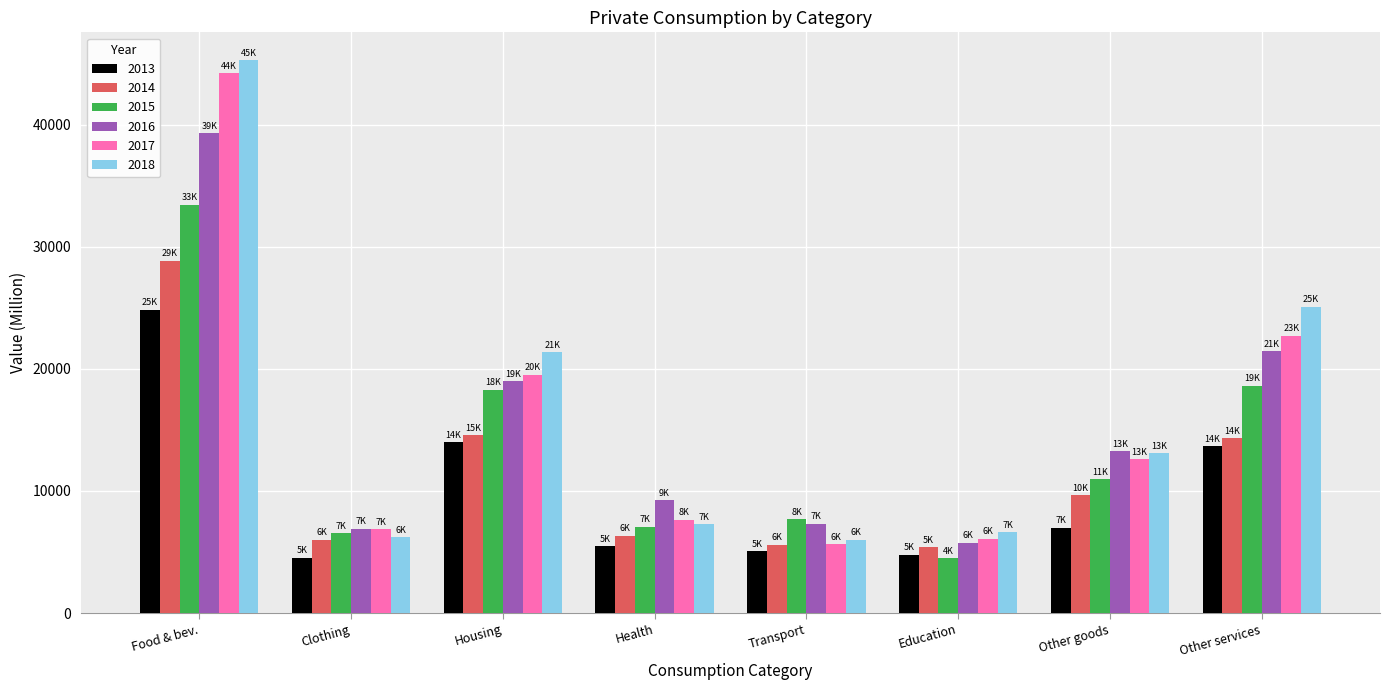

Between Health and Other services, which series saw the biggest shift?

2018